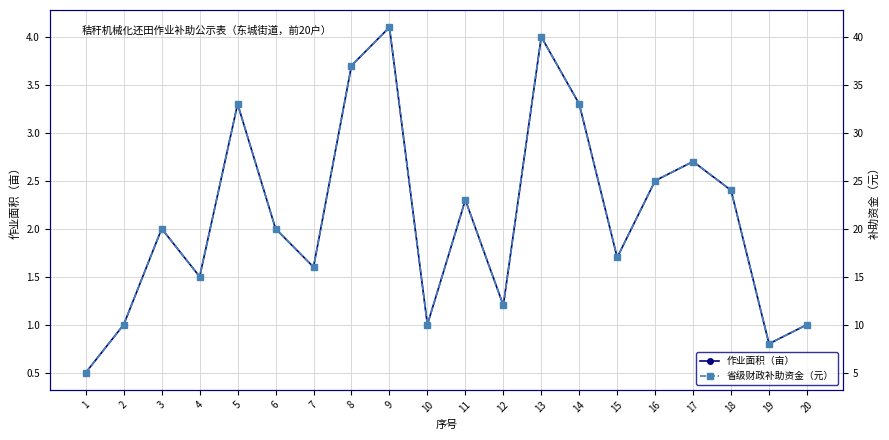

What is the average value of the 作业面积（亩） series?

2.1